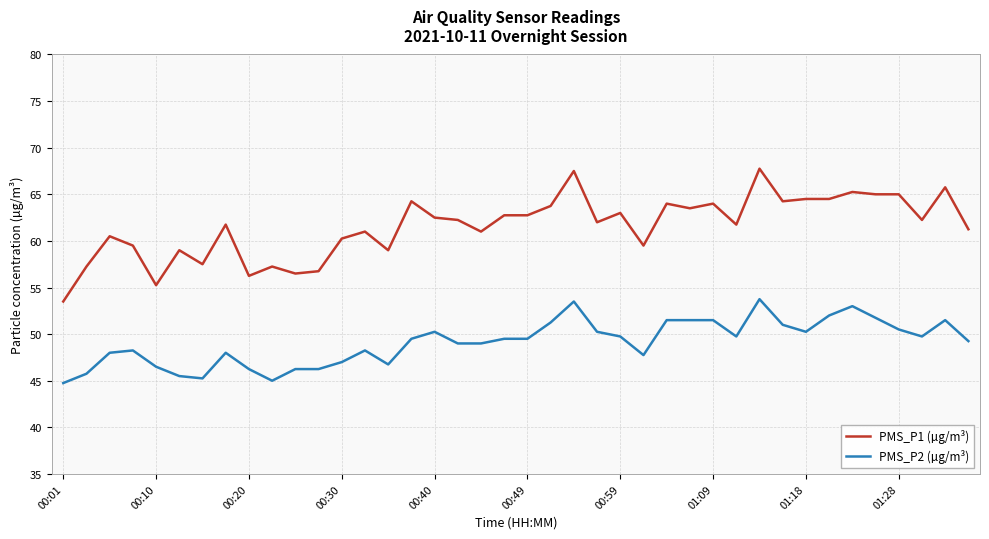

What is the difference between the second highest and minimum values in the PMS_P1 (µg/m³) series?

14.0